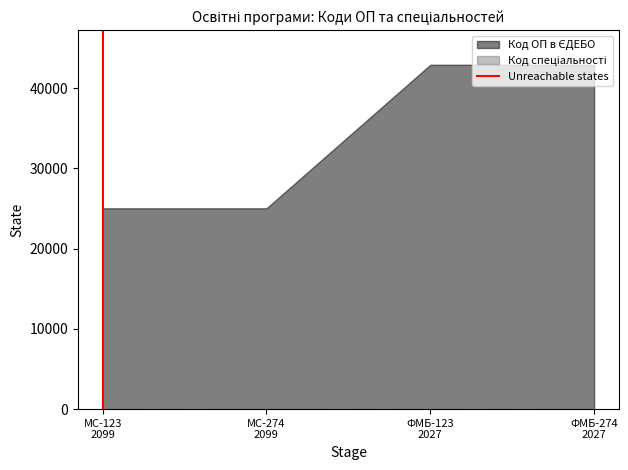

What is the maximum value shown in the chart?

42903